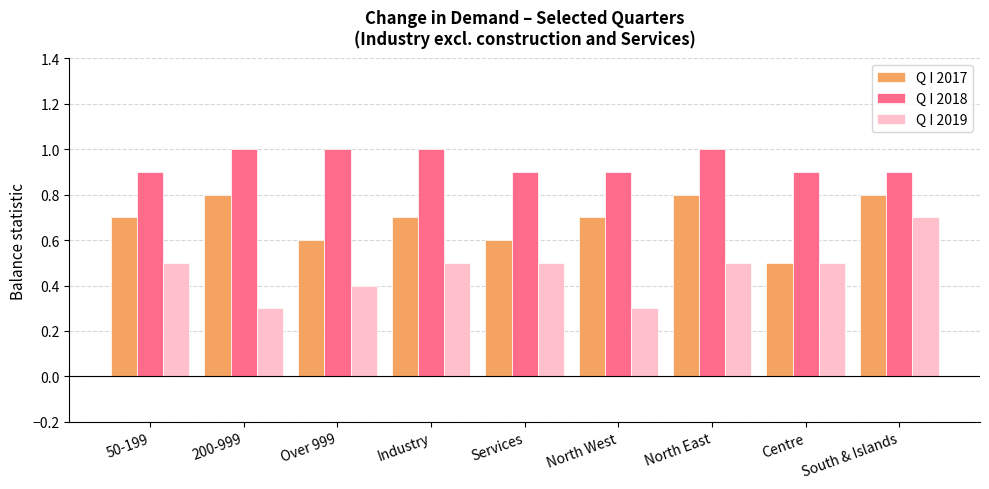

Which category has the highest value in the Q I 2019 series?

South & Islands